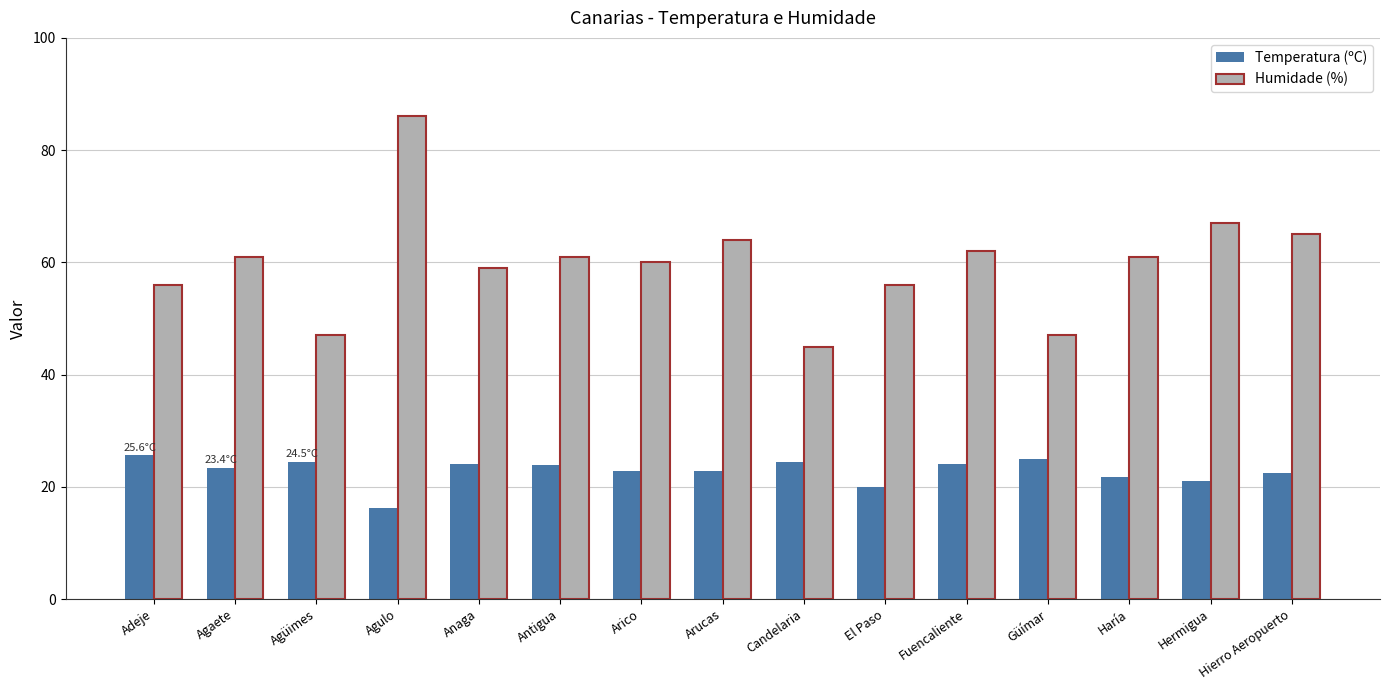

What are all the series names shown in the legend?

Temperatura (ºC), Humidade (%)